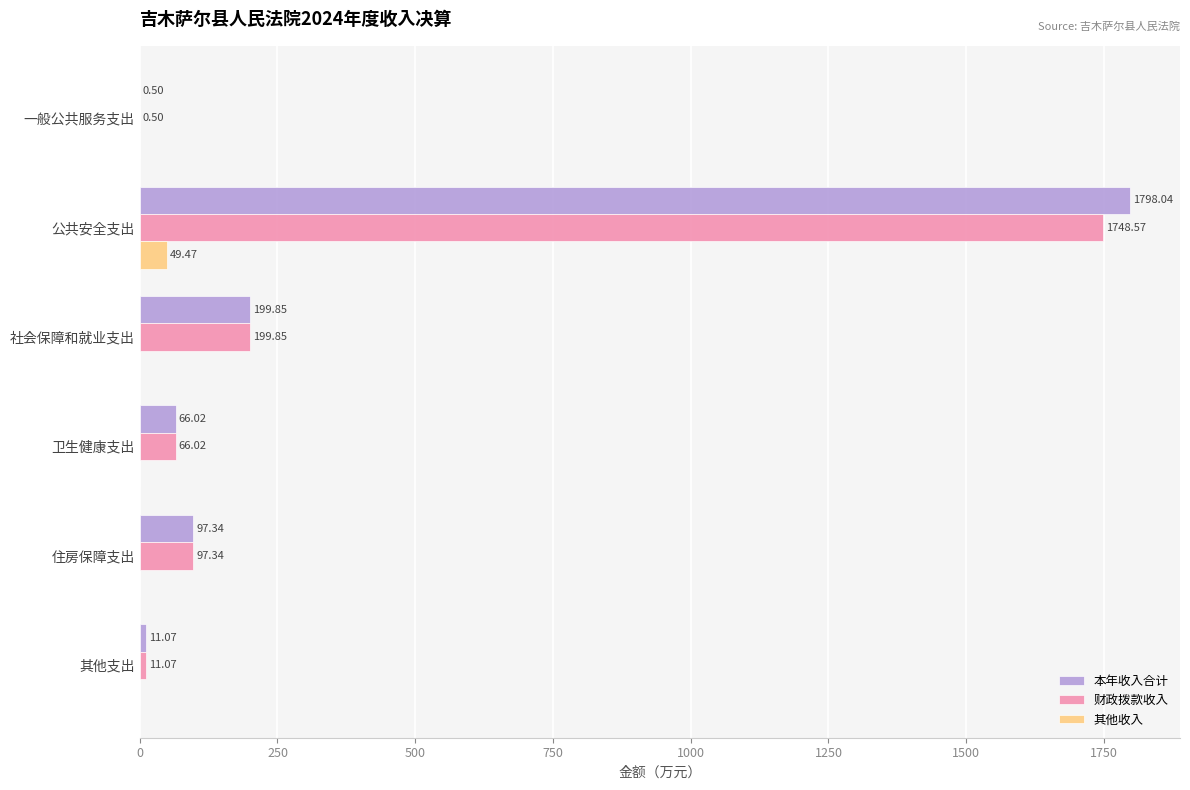

Between 一般公共服务支出 and 公共安全支出, which series saw the biggest shift?

本年收入合计